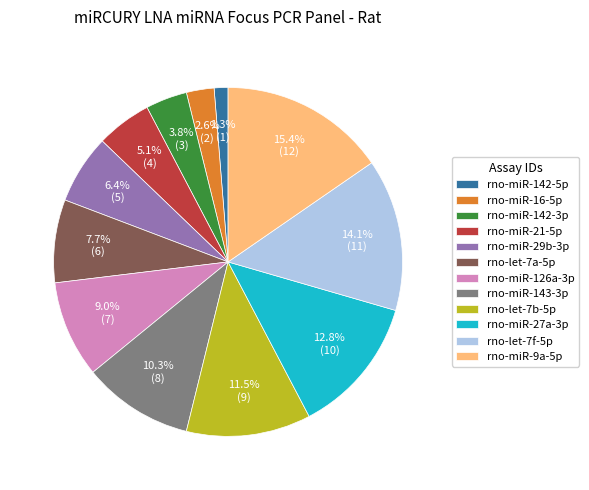

To the nearest percent, what percentage of the pie is rno-miR-21-5p?

5%